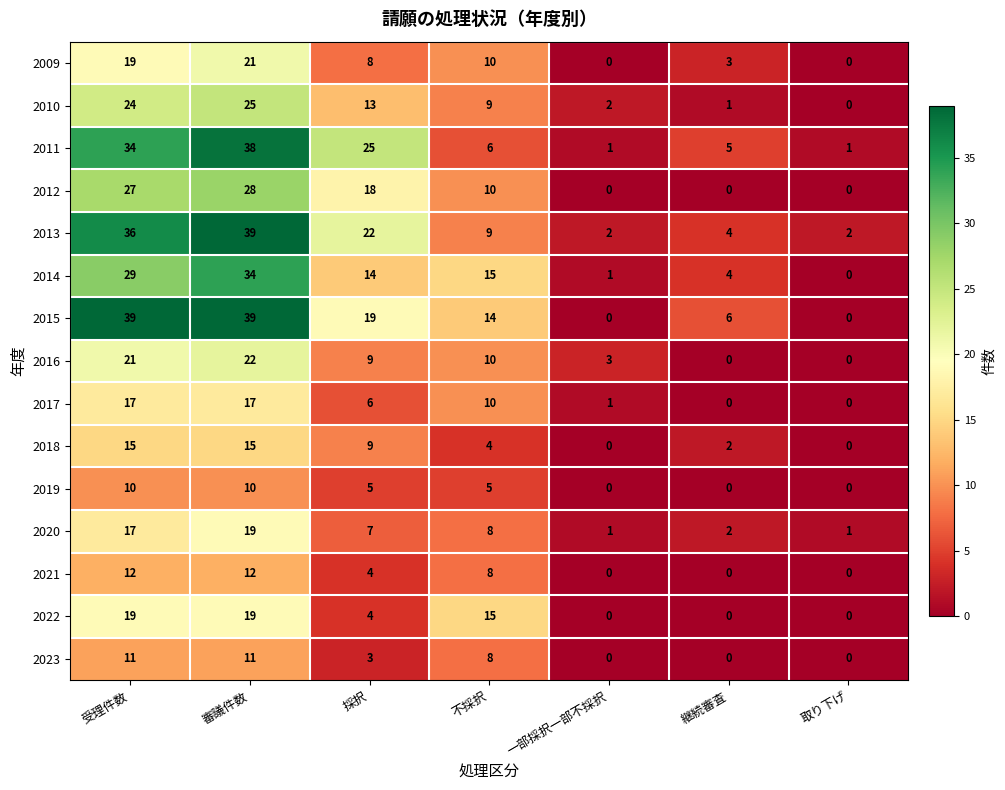

What is the highest value of the 2023 series?

11